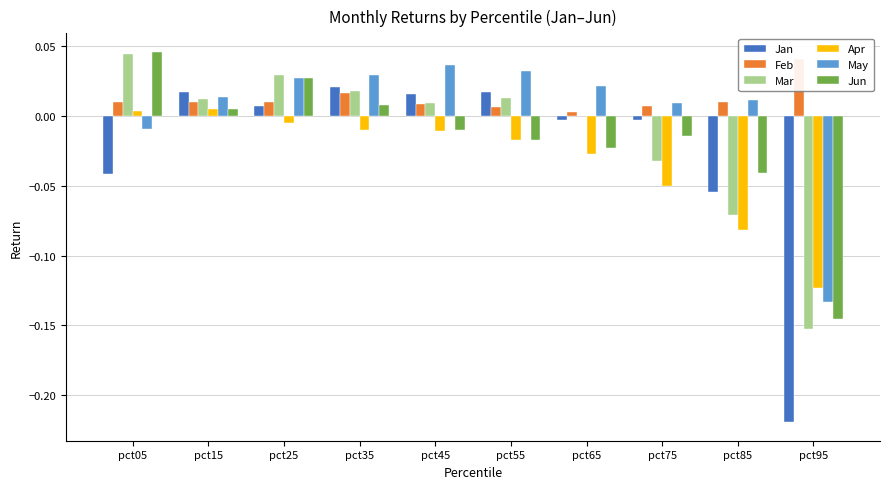

At which label does Jan reach its minimum?

pct95